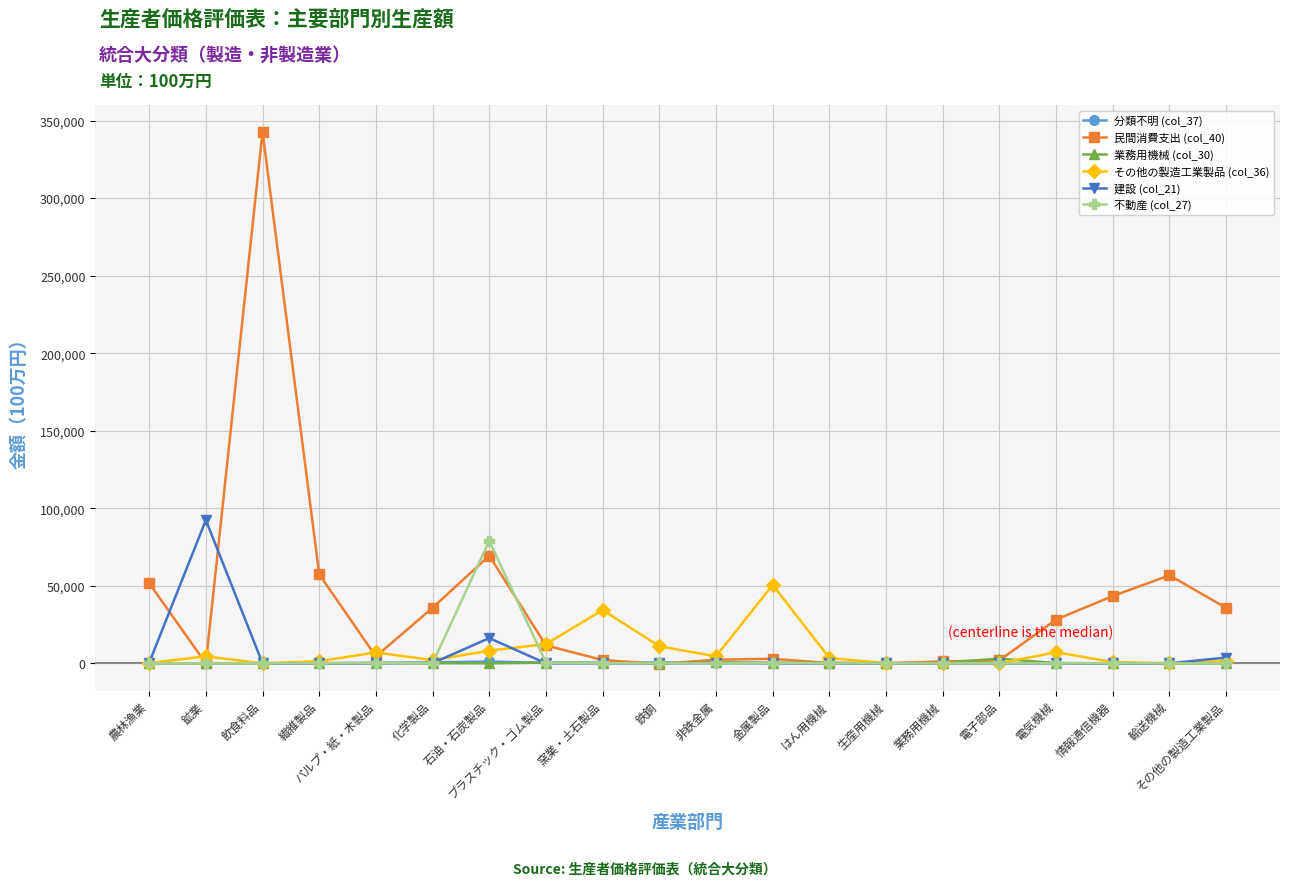

Count the number of categories in the chart.

20